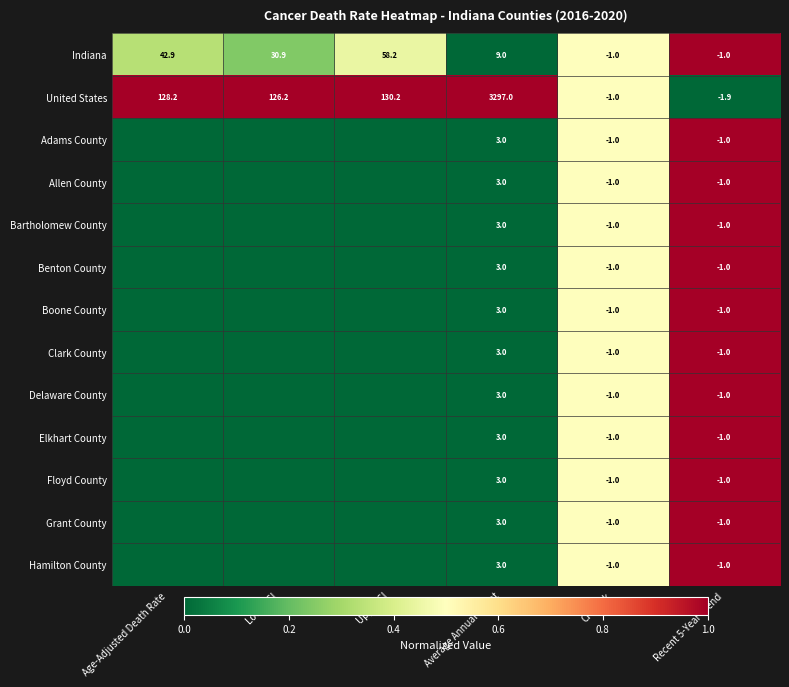

At which label does United States first exceed 128?

Age-Adjusted Death Rate